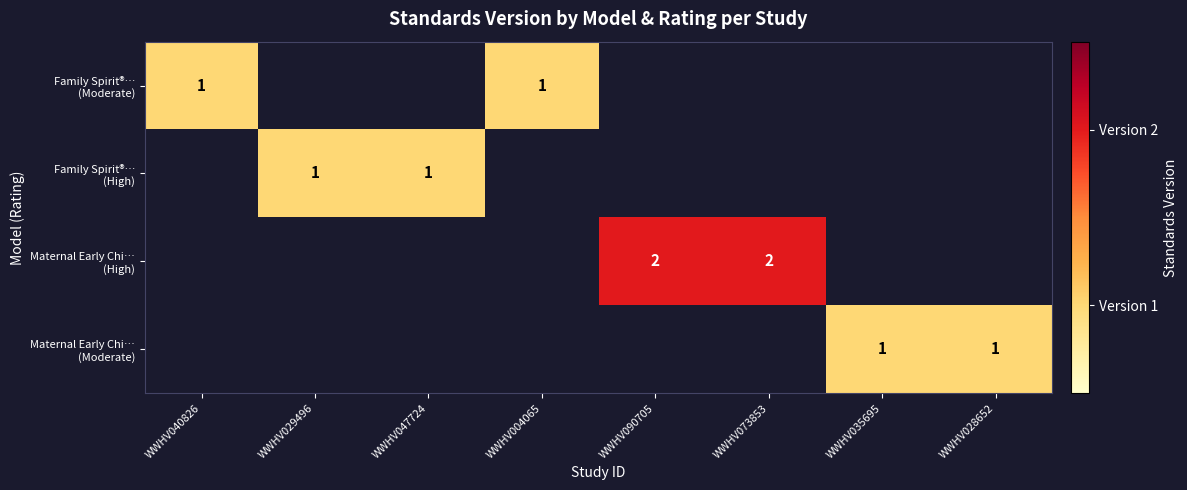

How many series are shown in this chart?

4